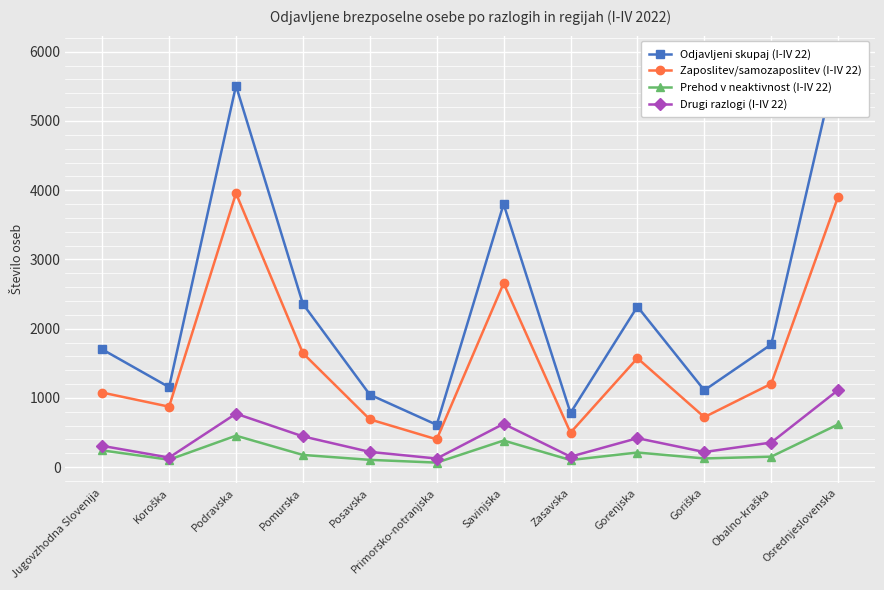

Where is the first local minimum for Prehod v neaktivnost (I-IV 22)?

Koroška